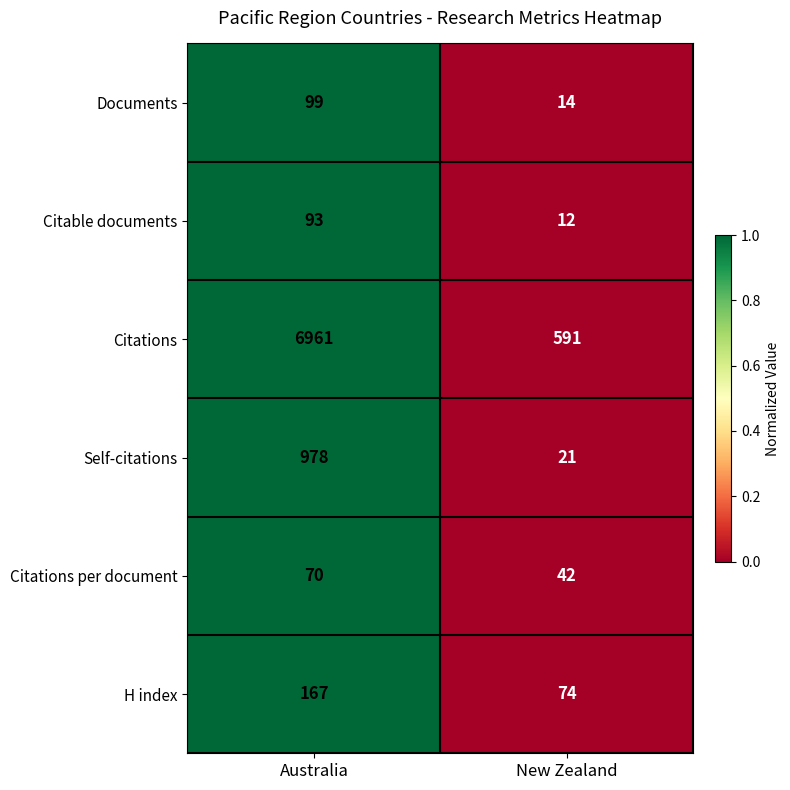

What is the difference between the maximum and minimum values in the Citable documents series?

81